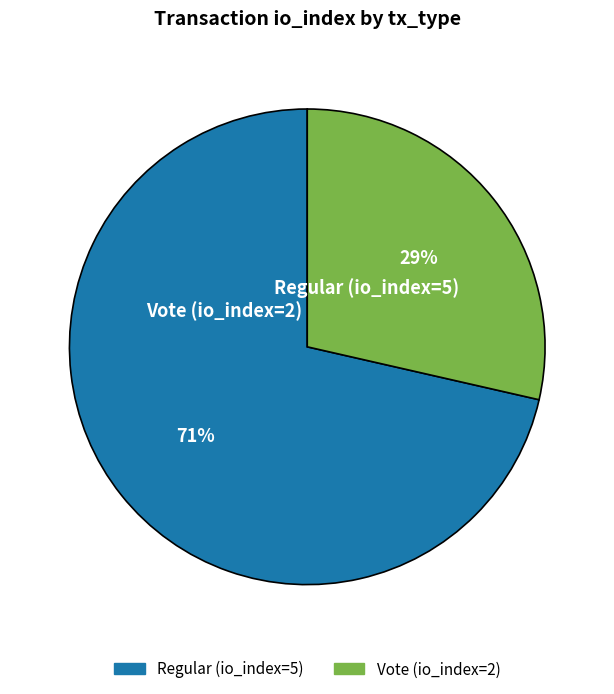

Which category has the smallest portion of the pie?

Vote (io_index=2)